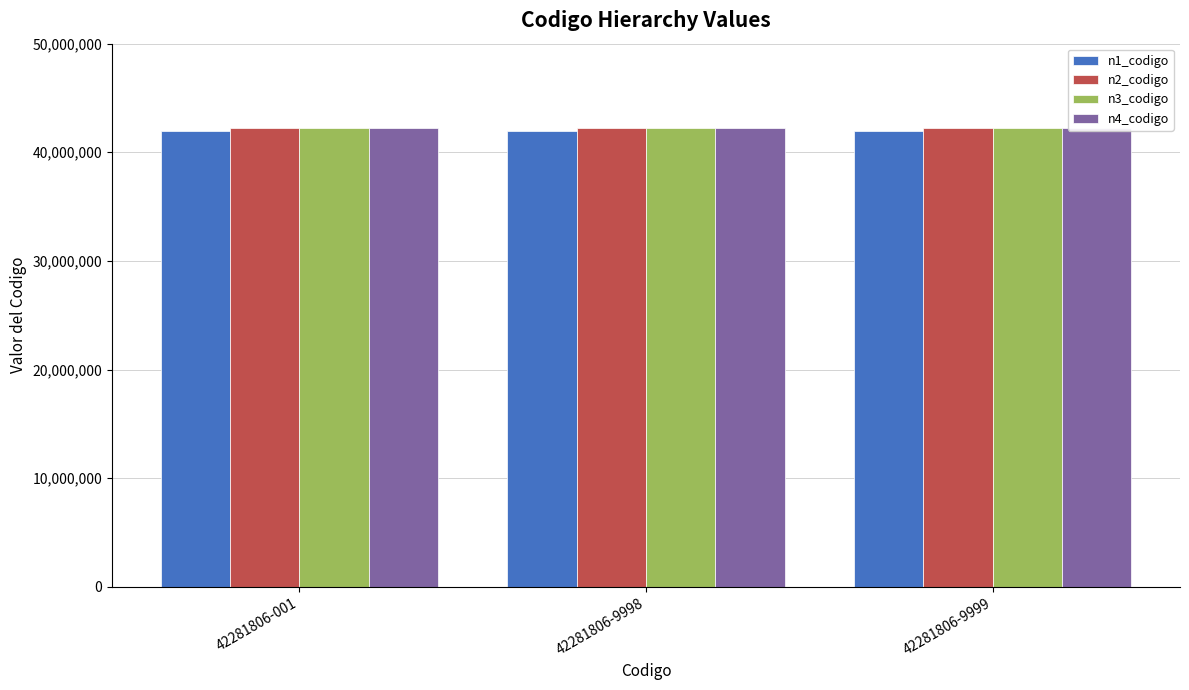

How many data points does each series have?

3